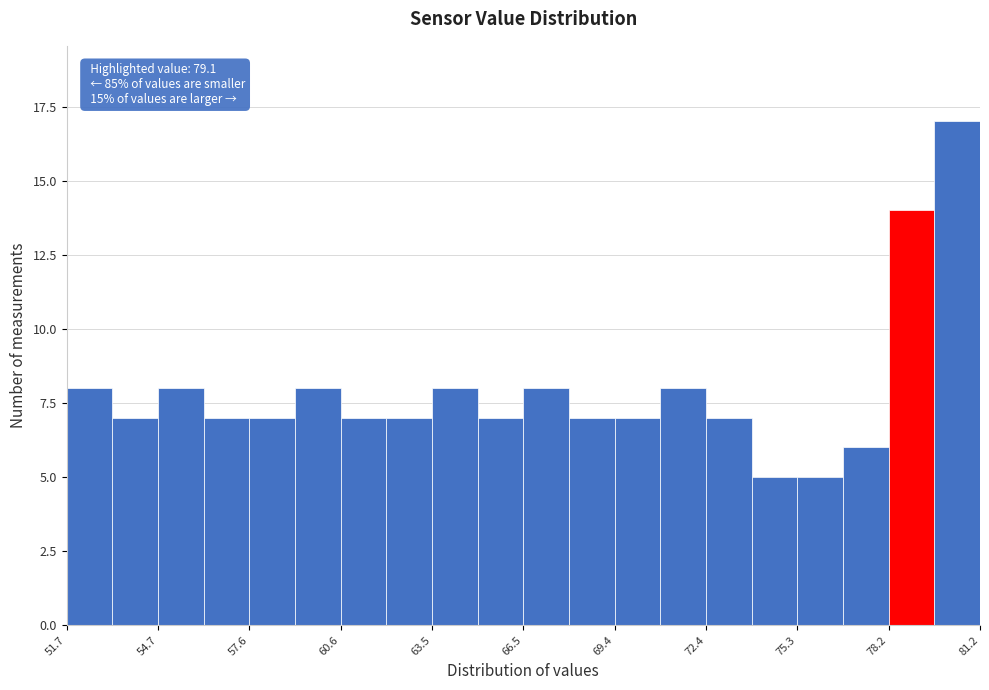

Around what value on the x-axis is the tallest bar? Give the approximate position of its centre, as read against the axis.

80.5